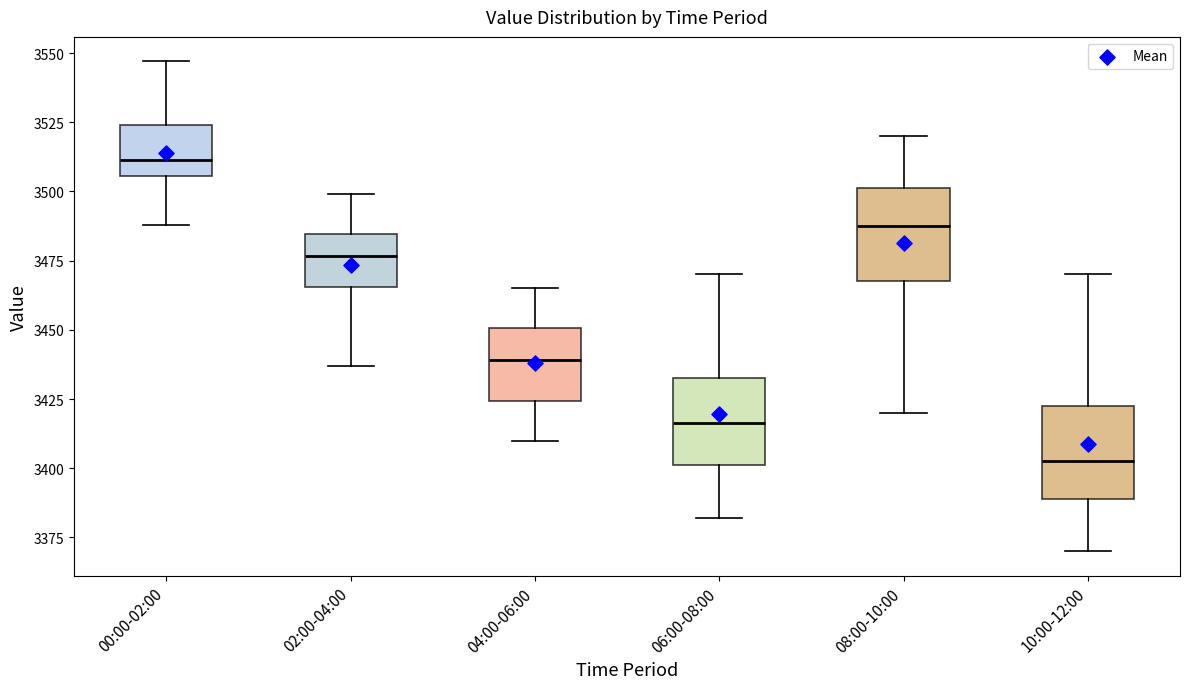

Reading left to right, read every box against the y-axis: the position of its median line, the range the box covers, and the ends of its whiskers. The values are not printed on the chart, so give them approximately, as read against the axis.

00:00-02:00: median 3510, box 3505 to 3525, whiskers 3490 to 3545
02:00-04:00: median 3475, box 3465 to 3485, whiskers 3435 to 3500
04:00-06:00: median 3440, box 3425 to 3450, whiskers 3410 to 3465
06:00-08:00: median 3415, box 3400 to 3435, whiskers 3380 to 3470
08:00-10:00: median 3490, box 3470 to 3500, whiskers 3420 to 3520
10:00-12:00: median 3405, box 3390 to 3425, whiskers 3370 to 3470